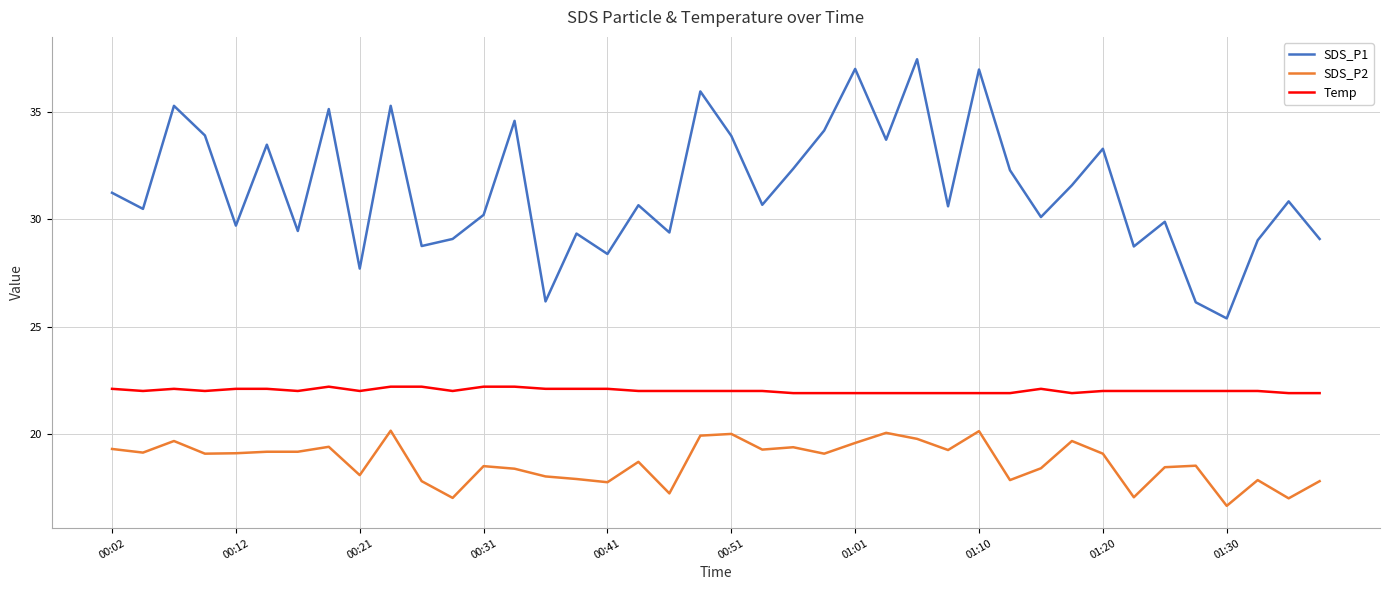

List the series in order of their peak value, highest first.

SDS_P1, Temp, SDS_P2